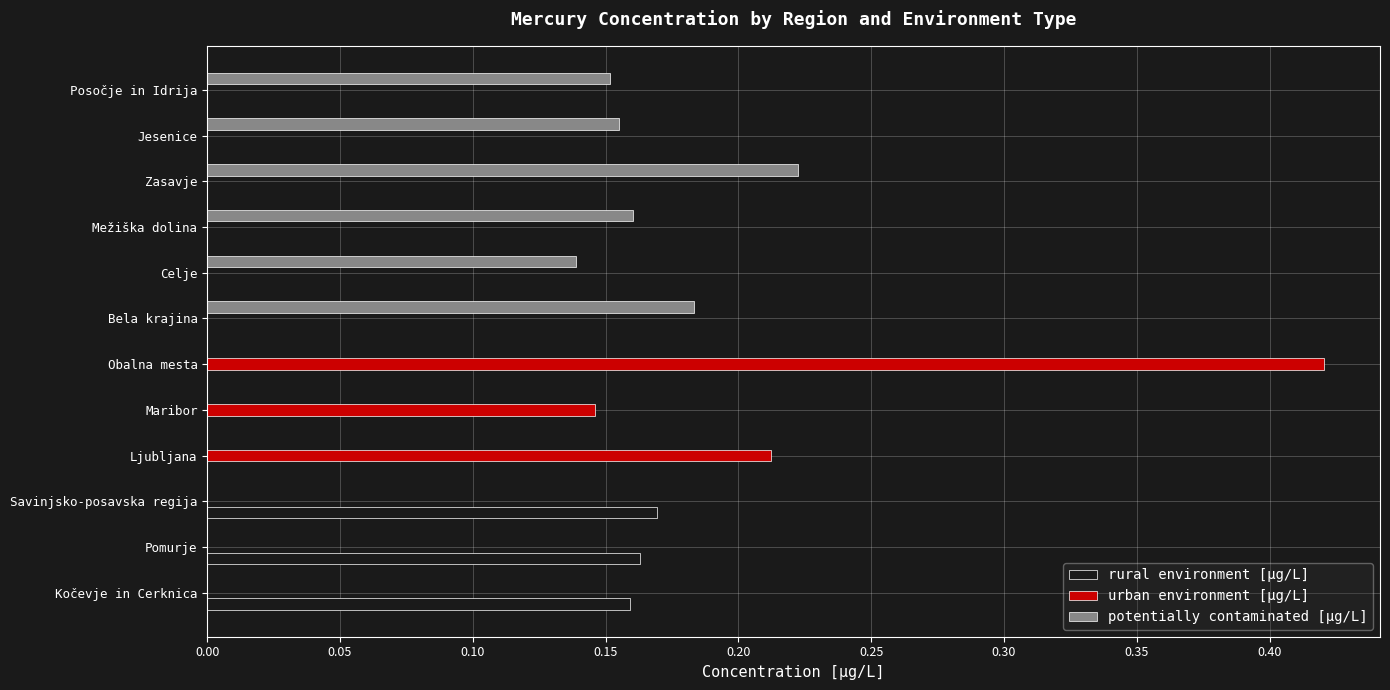

Which category has the highest value in the urban environment [µg/L] series?

Obalna mesta